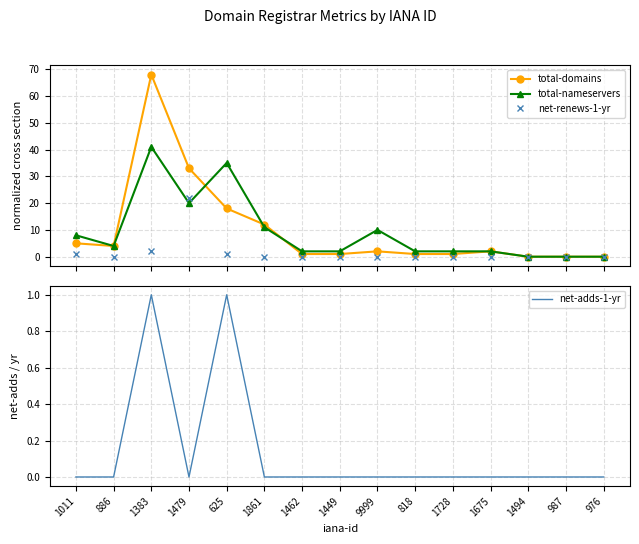

True or false: net-adds-1-yr has a value of 0 at 1011.

True